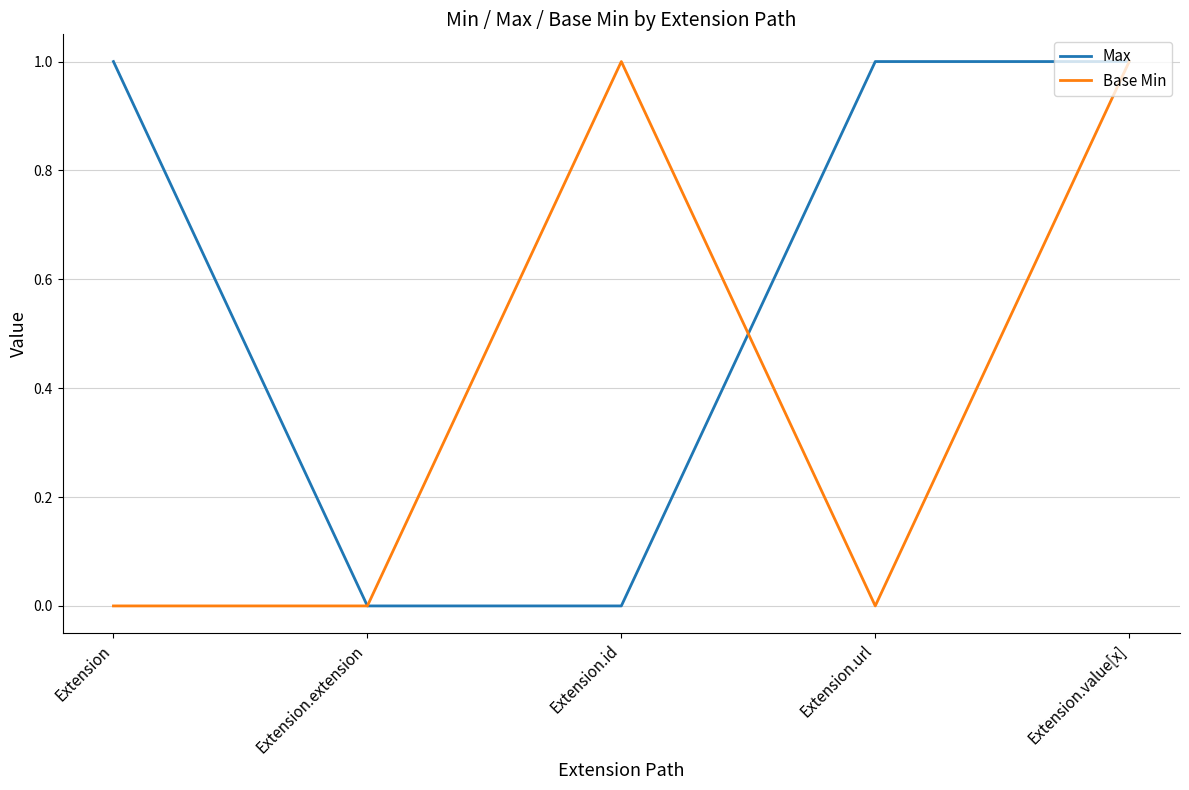

At which category does Base Min reach its first local peak?

Extension.id